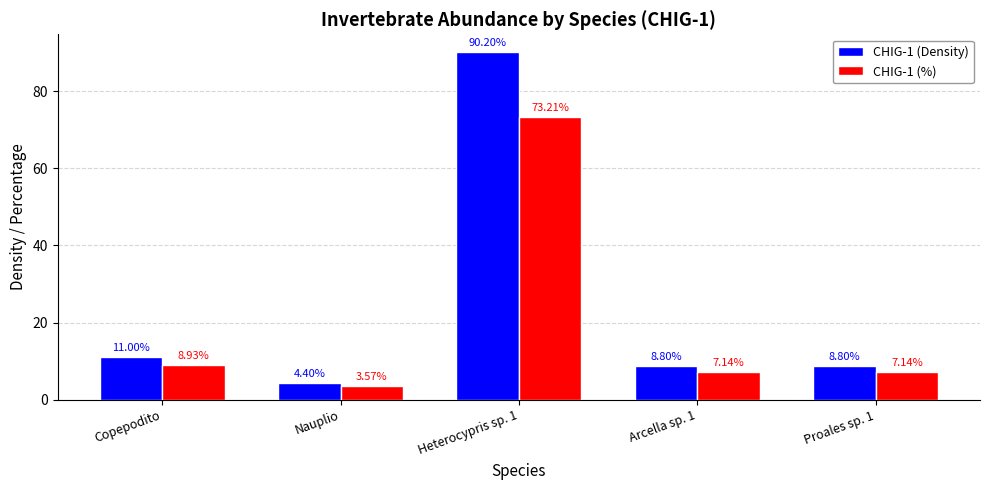

What is the average value of the CHIG-1 (%) series?

20.0